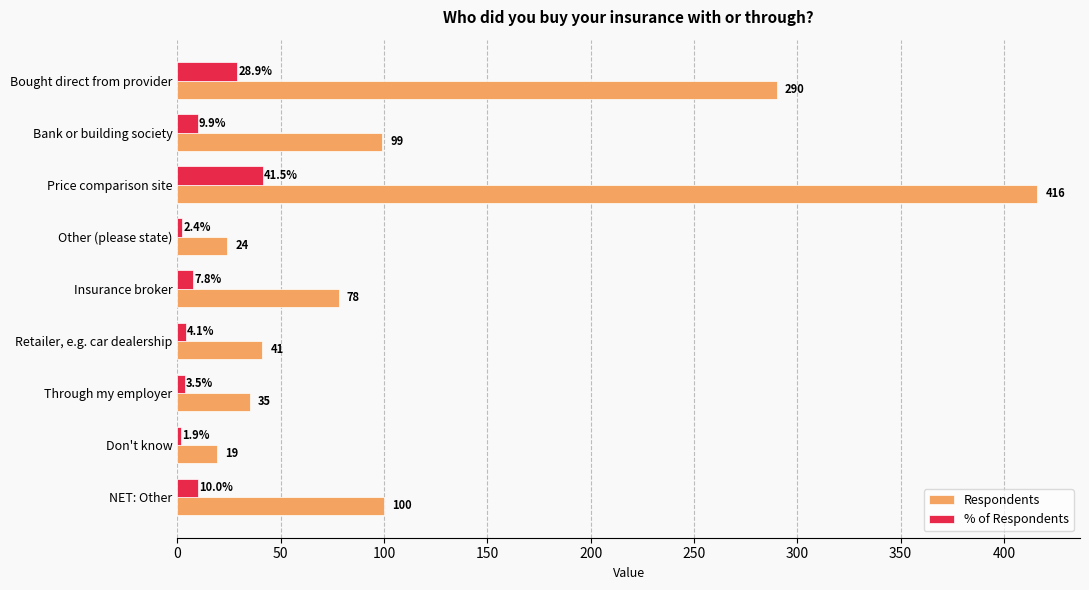

What is the sum of the % of Respondents values at Retailer, e.g. car dealership and Bought direct from provider?

33.0